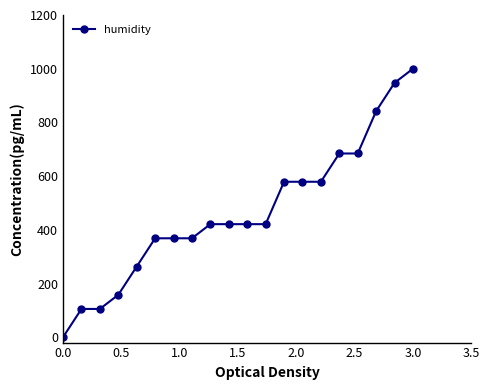

How many data points are less than 421?

8